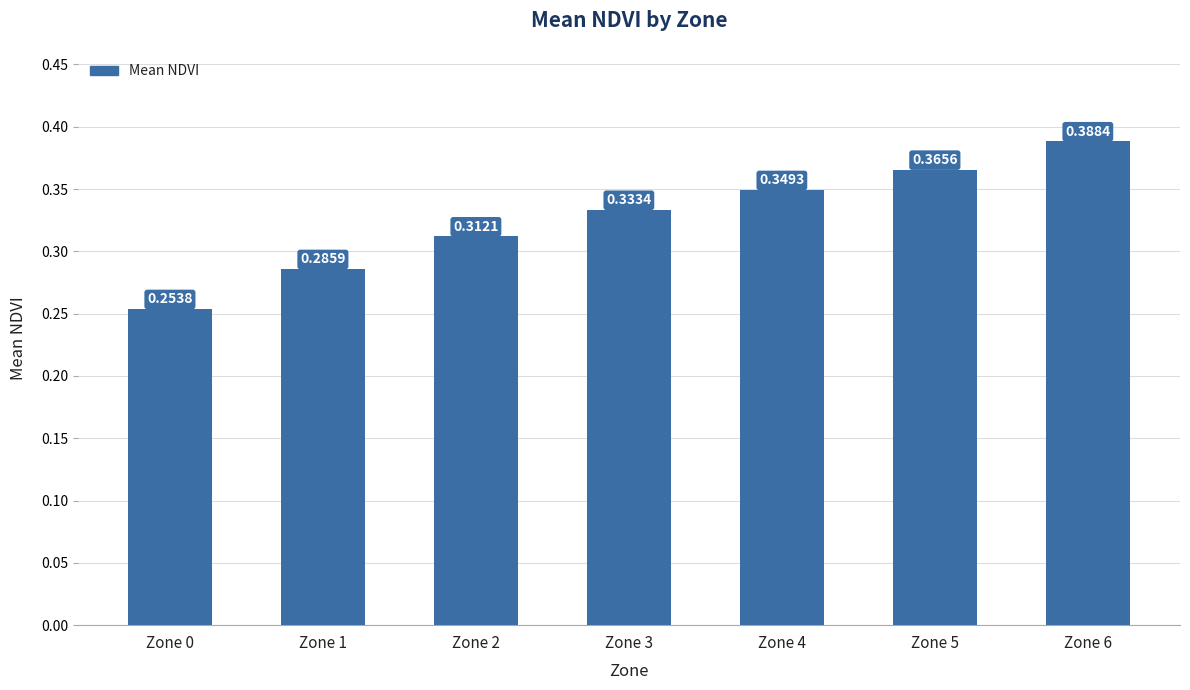

Rank the categories by value from lowest to highest.

Zone 0, Zone 1, Zone 2, Zone 3, Zone 4, Zone 5, Zone 6